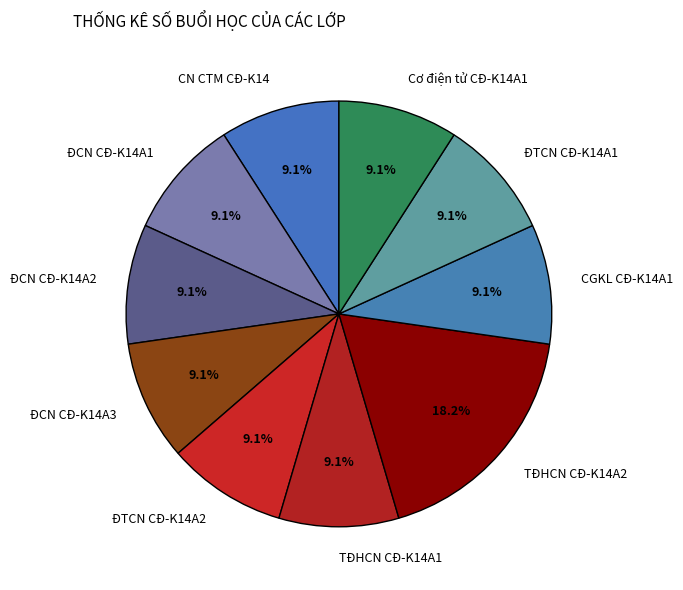

How many segments does this pie chart have?

10